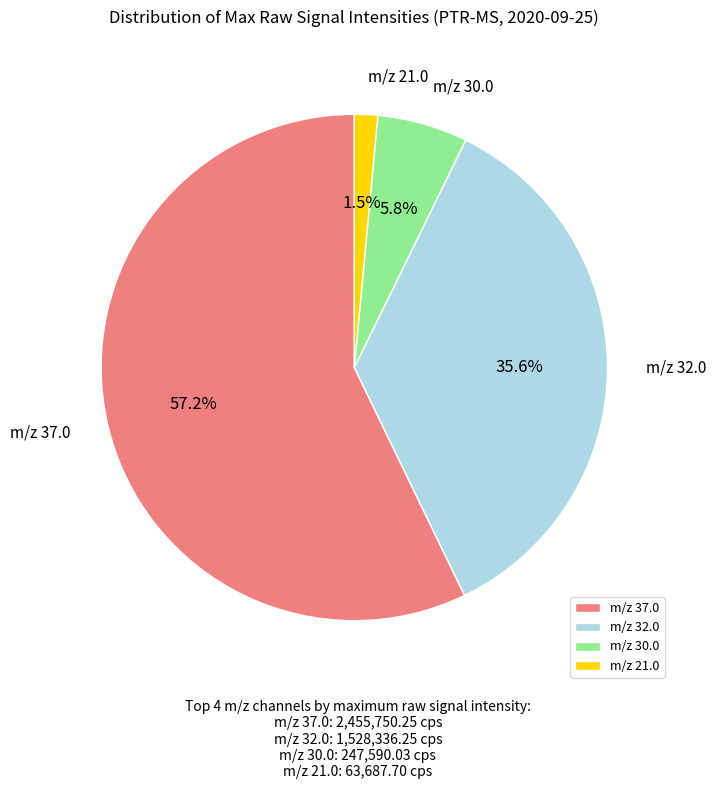

To the nearest percent, what is the difference between the largest and smallest slice percentages?

56%